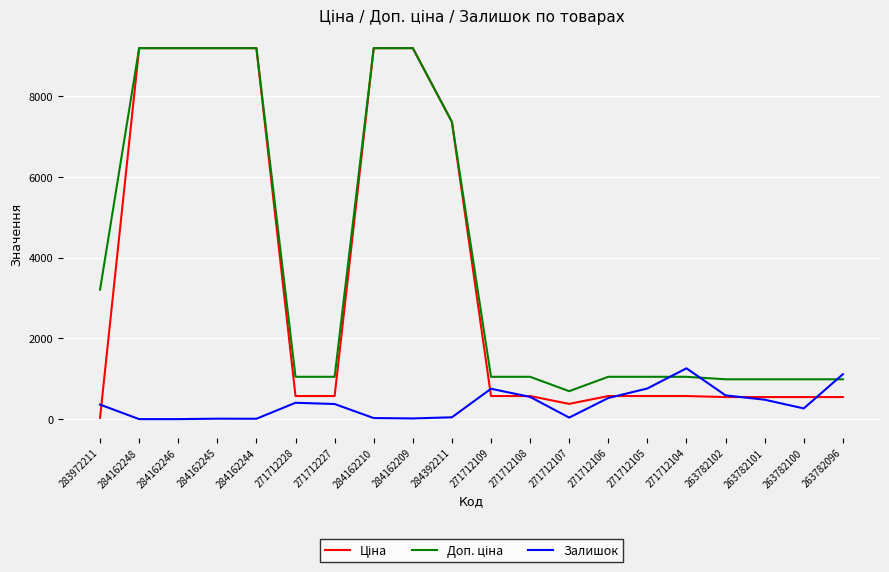

What is the total value across all series at 284162210?

18396.3